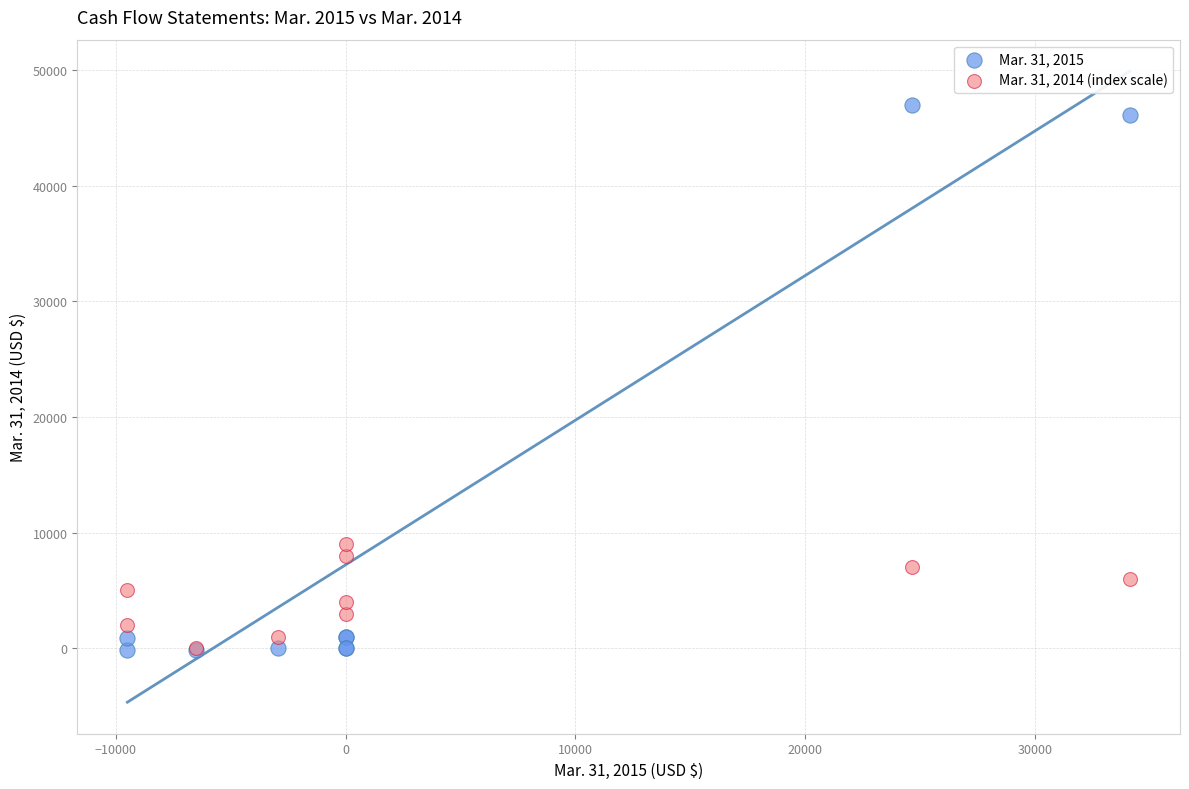

Across all series, what Y value is closest to 23400?

9000